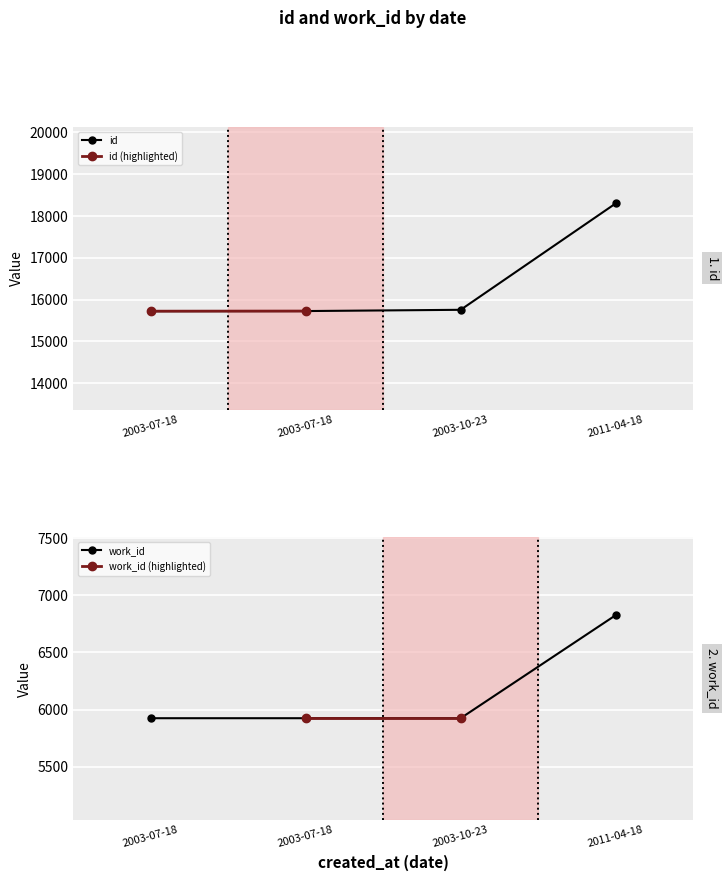

Is this an area chart (filled region under the line)?

No